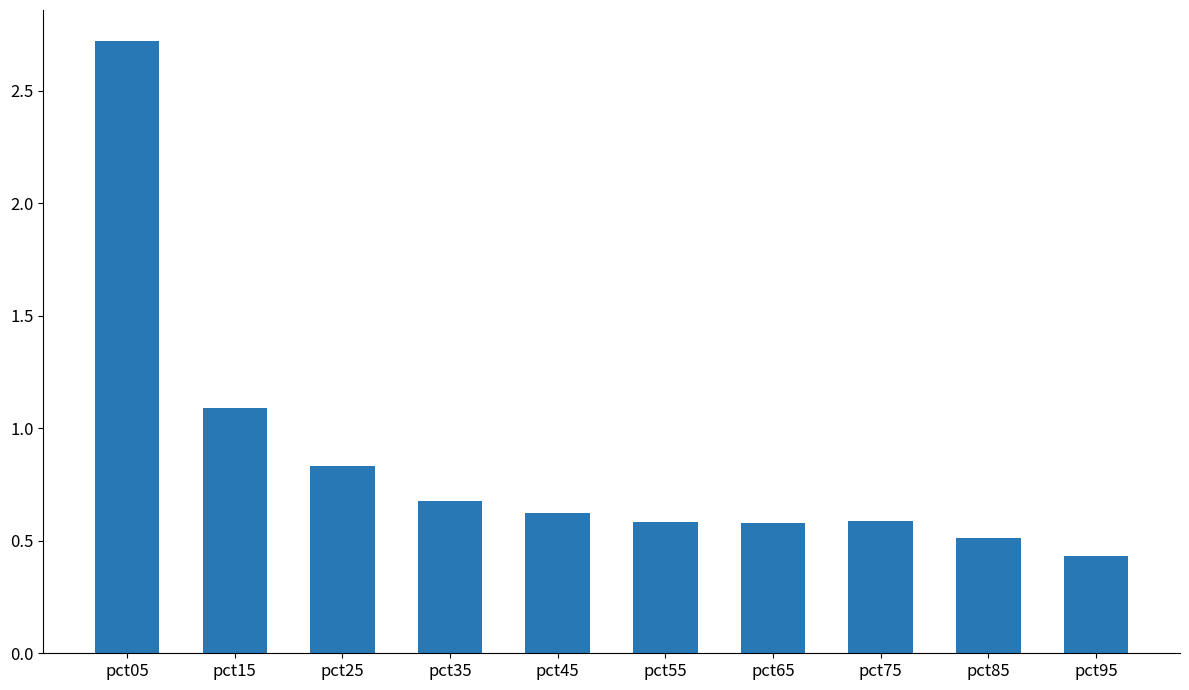

Read the value at pct15.

1.1